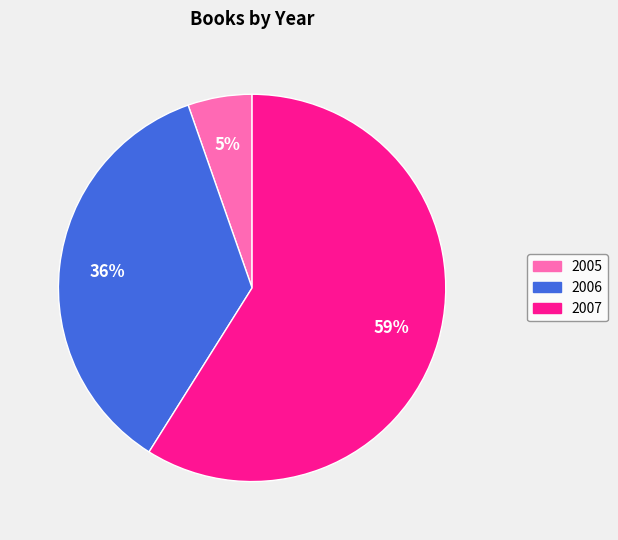

Which category has the smallest portion of the pie?

2005